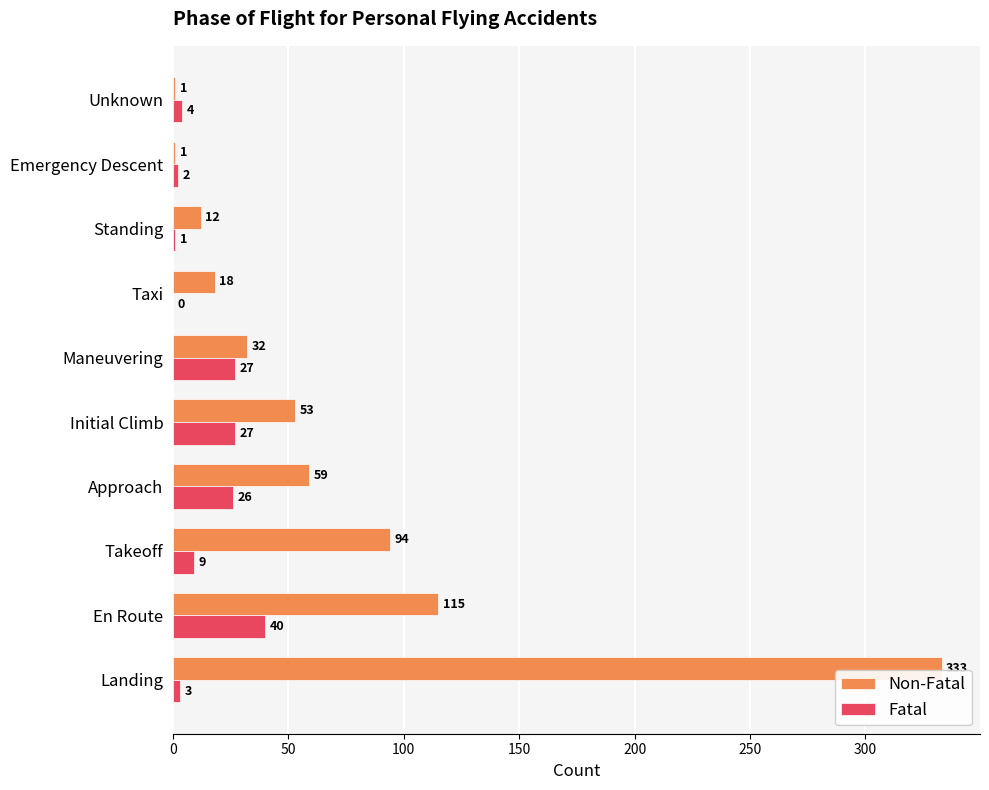

What value does the Fatal series have at Unknown?

4